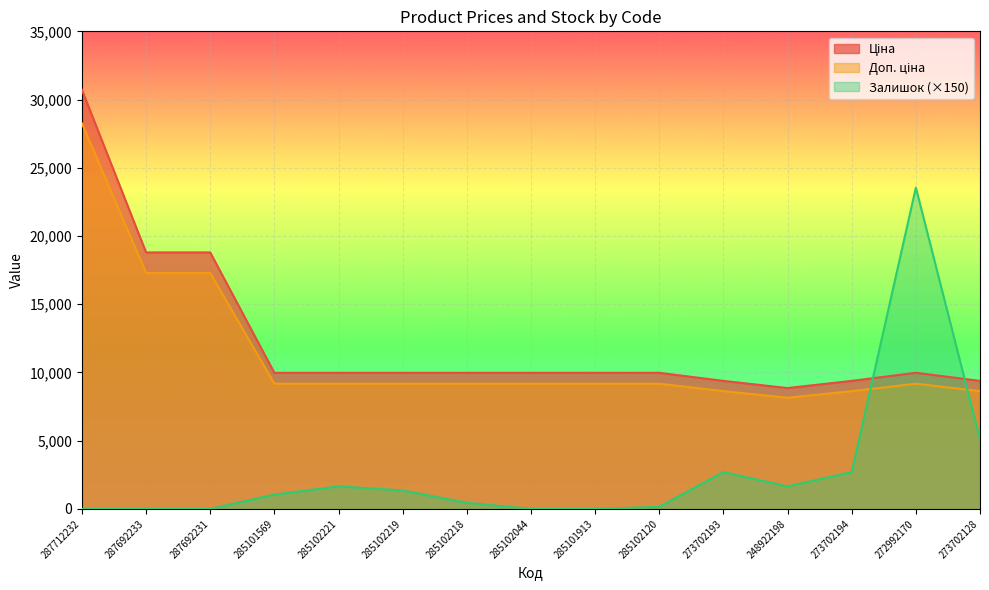

Which category has the highest value in the Доп. ціна series?

287712232